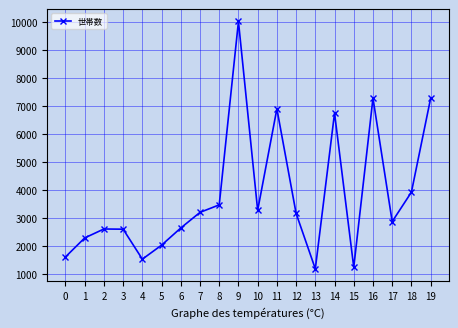

What is the sum of all values?

75997